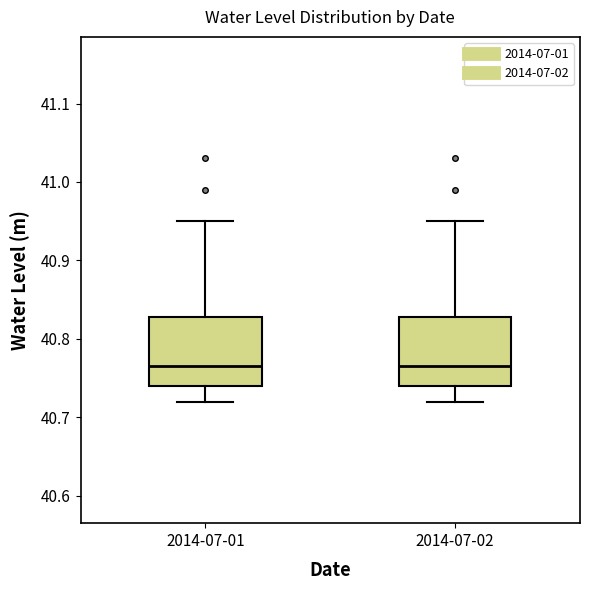

Where does the upper whisker of the box for 2014-07-01 end on the y-axis? The values are not printed on the chart, so give them approximately, as read against the axis.

40.95